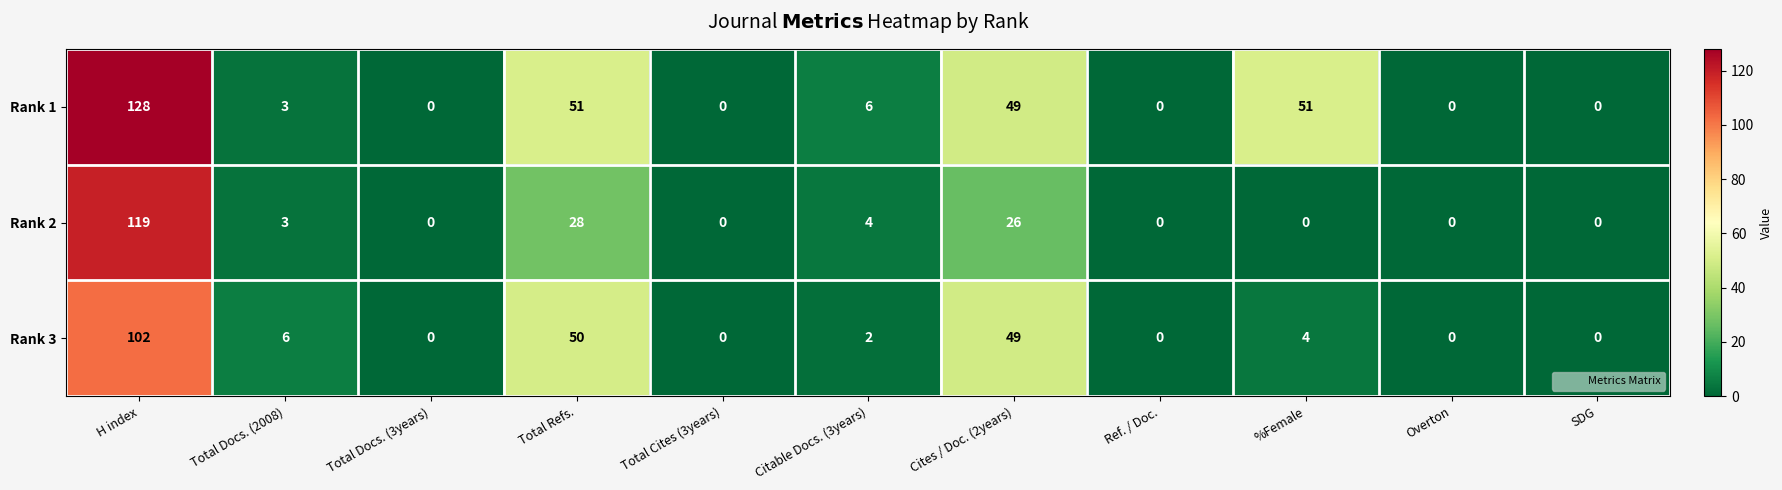

Rank the series by their maximum value, from lowest to highest.

Rank 3, Rank 2, Rank 1